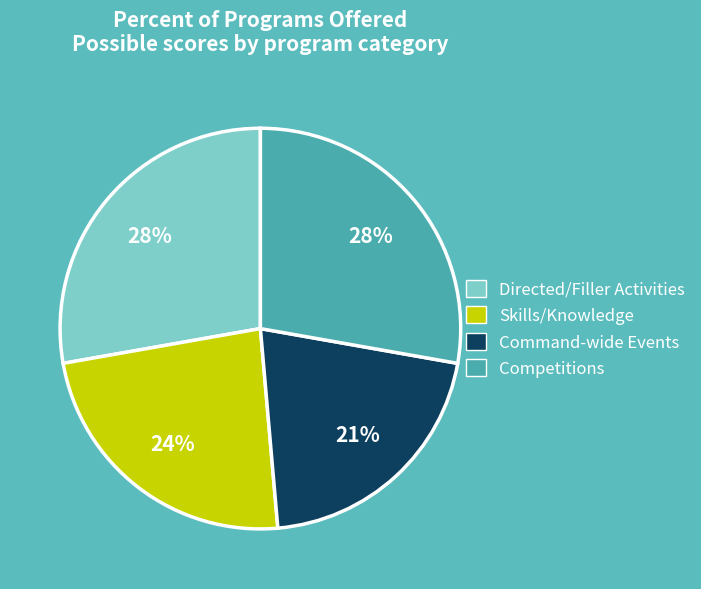

To the nearest percent, what is the average slice percentage?

25%